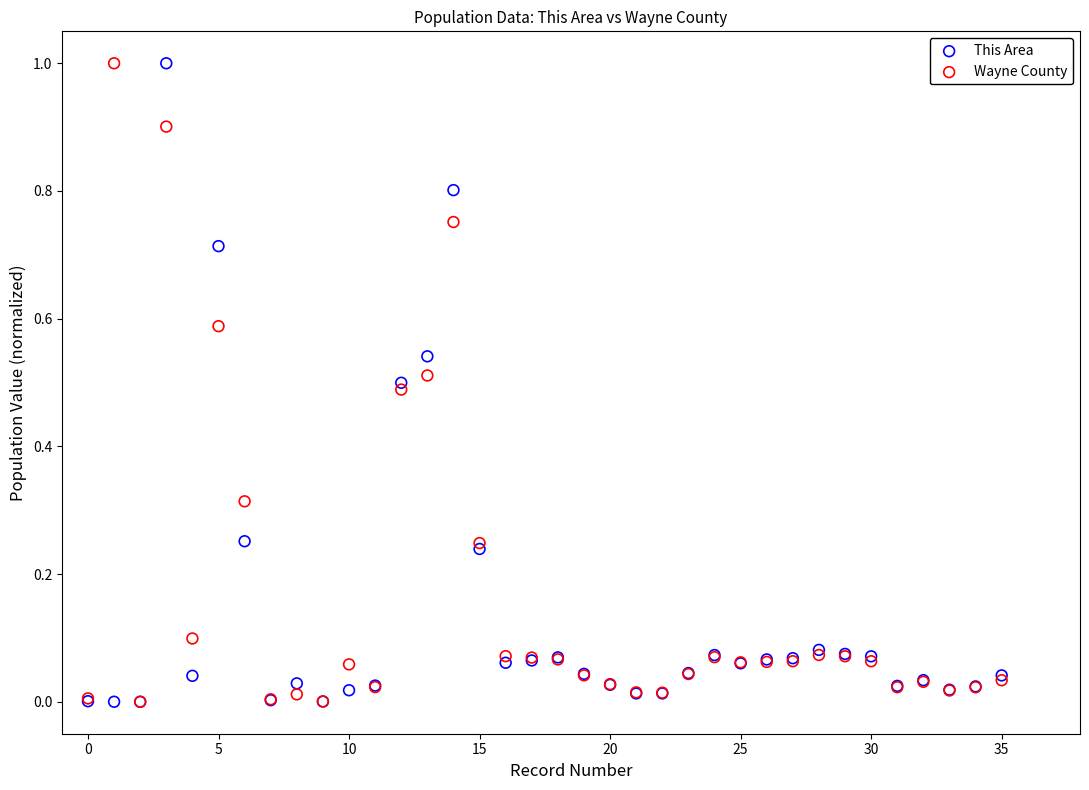

What are all the series names shown in the legend?

This Area, Wayne County